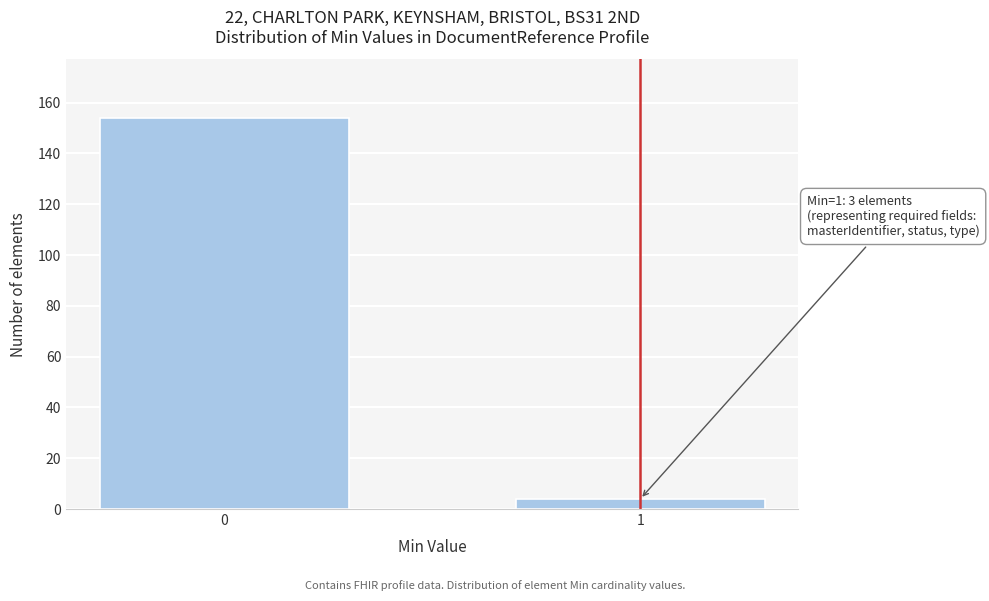

Reading left to right, list all the values displayed in this chart.

0=154	1=4